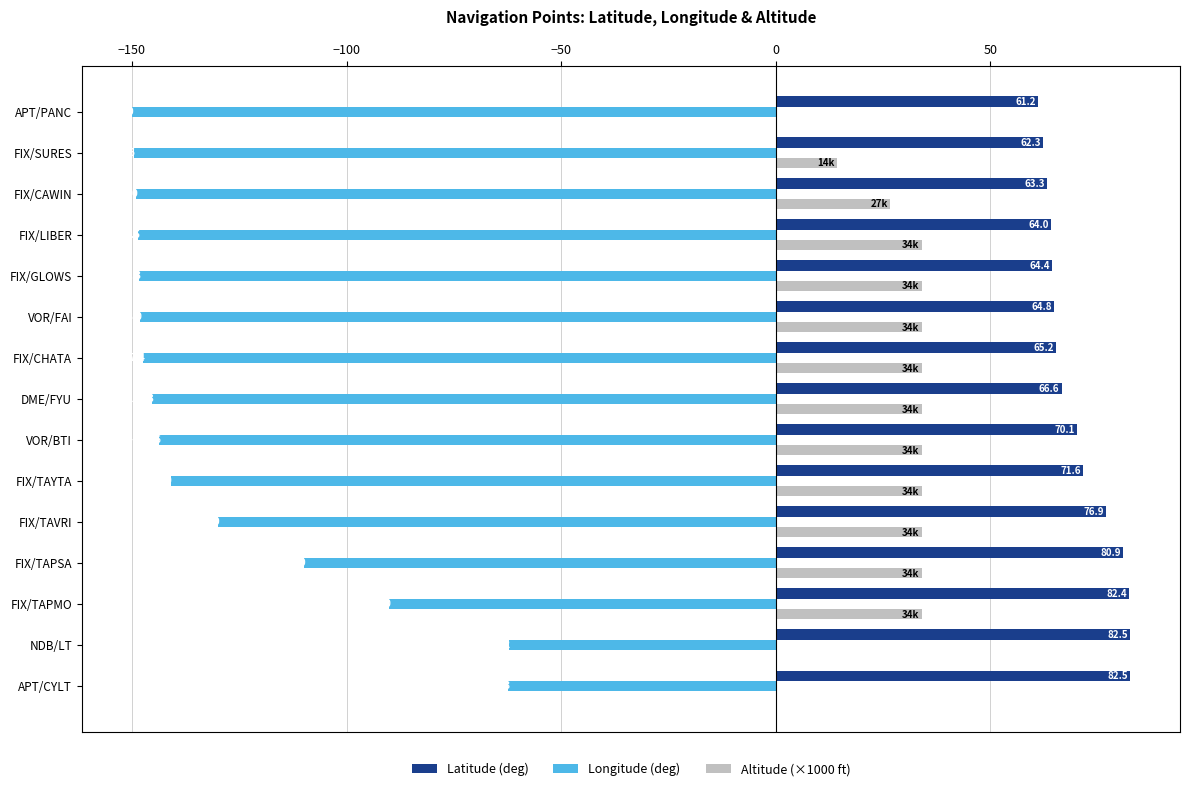

Which series has the largest range (max minus min)?

Longitude (deg)